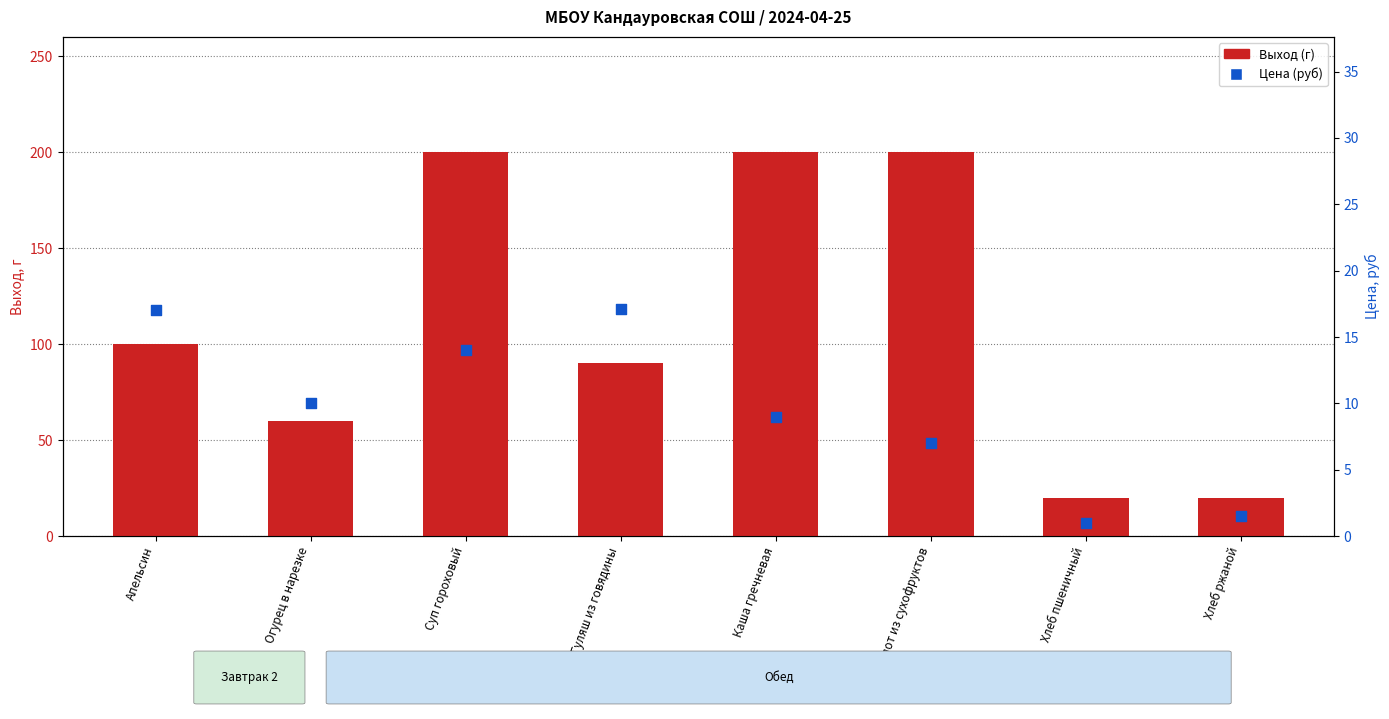

Which series reaches the maximum Y coordinate?

Выход (г)